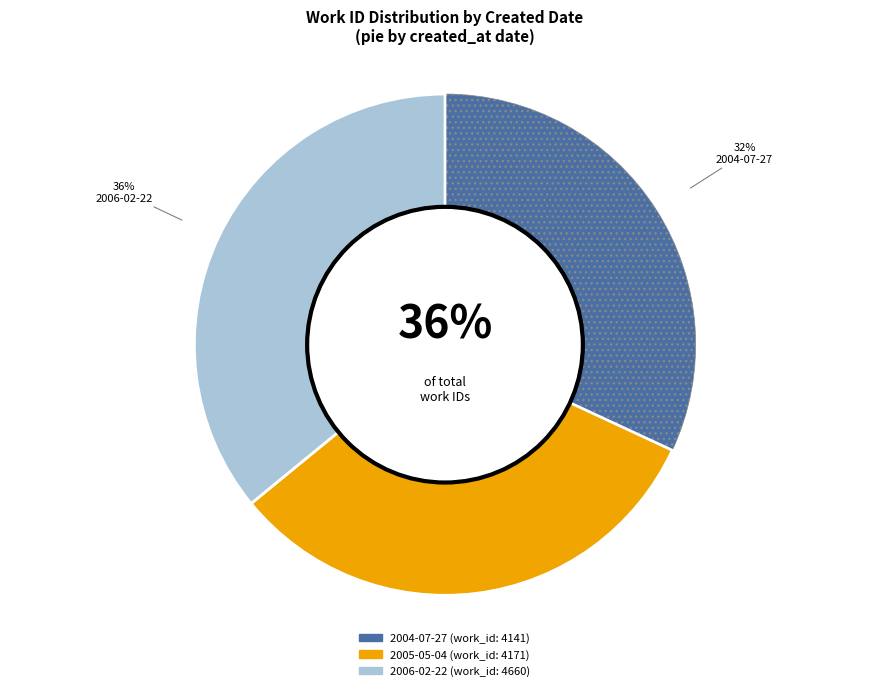

Is it true that 2006-02-22 is 36% of the pie?

True